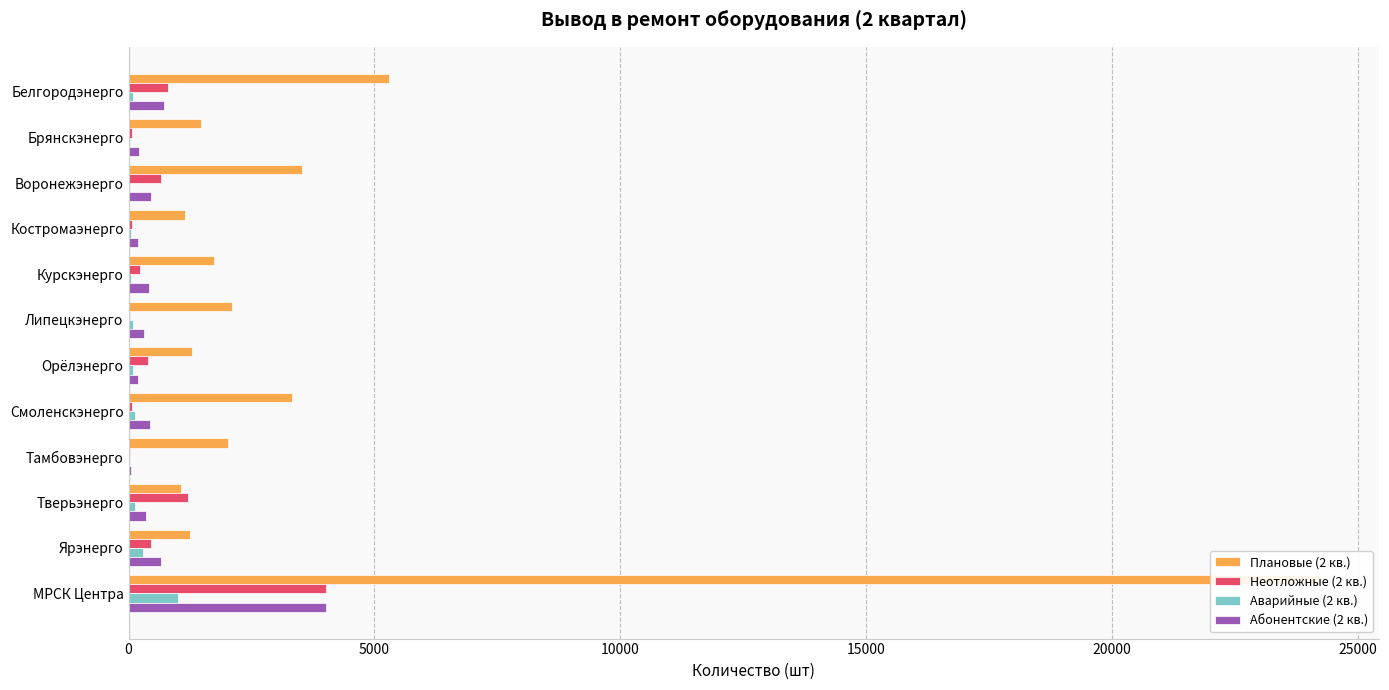

How many bars are there in total?

48